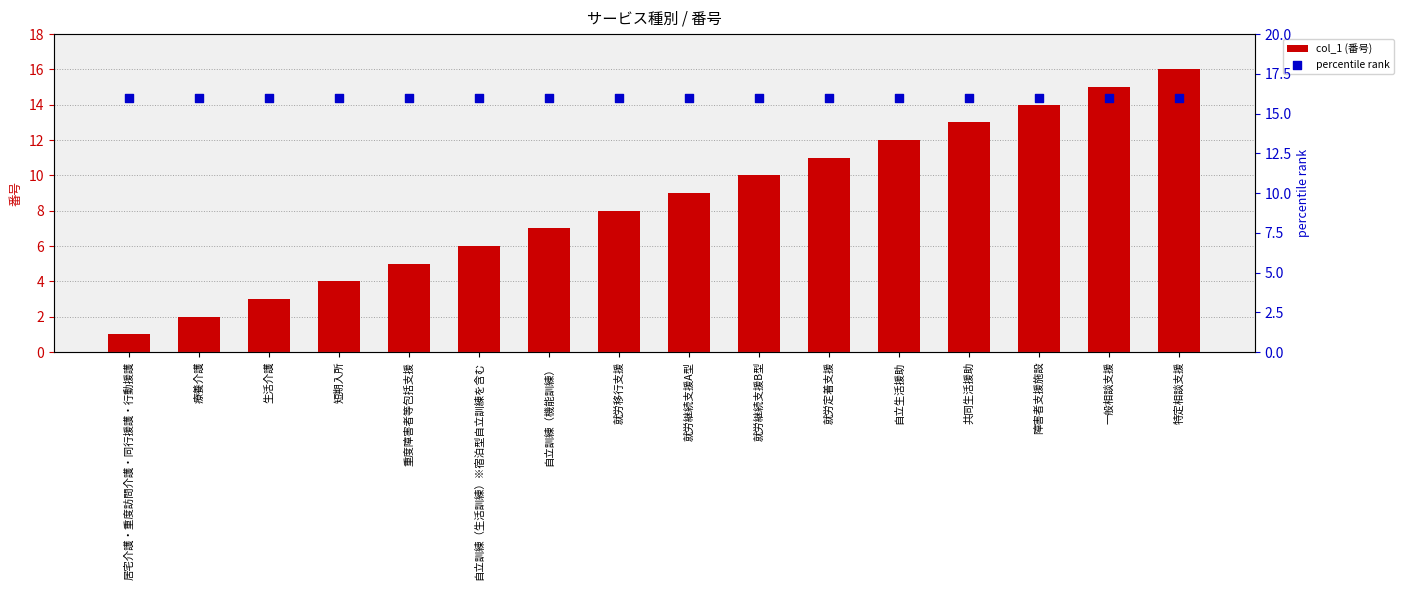

At which category is the sum across all series the highest?

特定相談支援